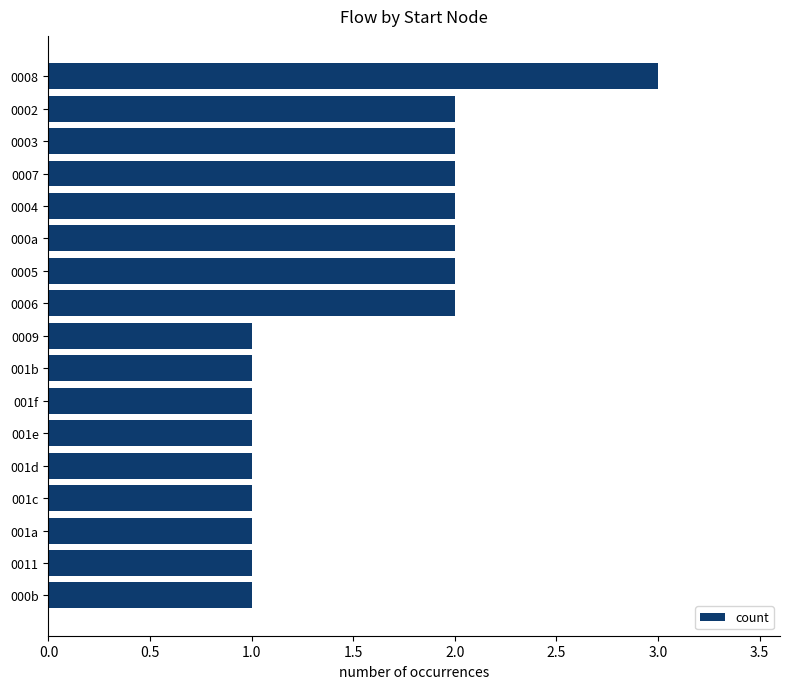

What is the ratio of the value at 001f to the value at 001c?

1.0